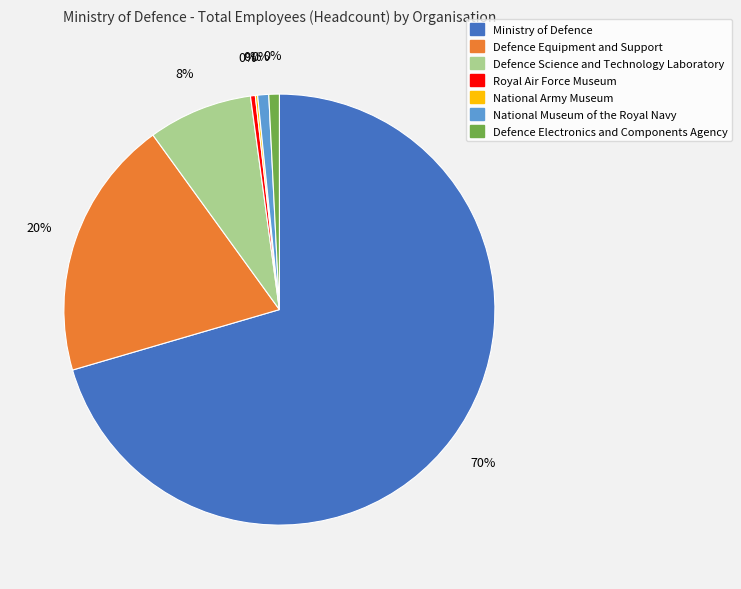

Rank the categories by value from highest to lowest.

Ministry of Defence, Defence Equipment and Support, Defence Science and Technology Laboratory, National Museum of the Royal Navy, Defence Electronics and Components Agency, Royal Air Force Museum, National Army Museum